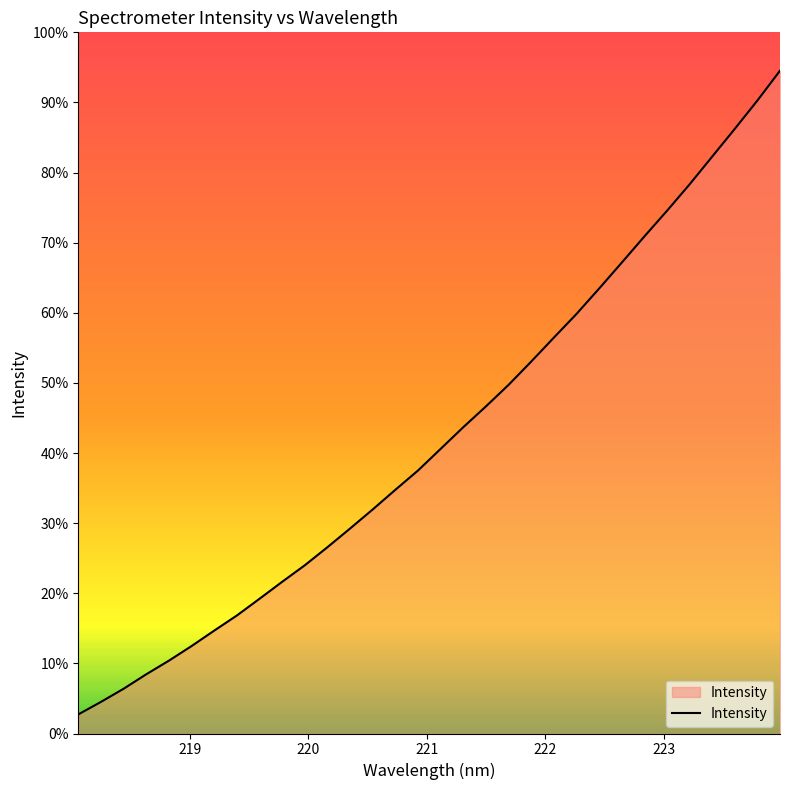

Does the chart have visible grid lines?

No